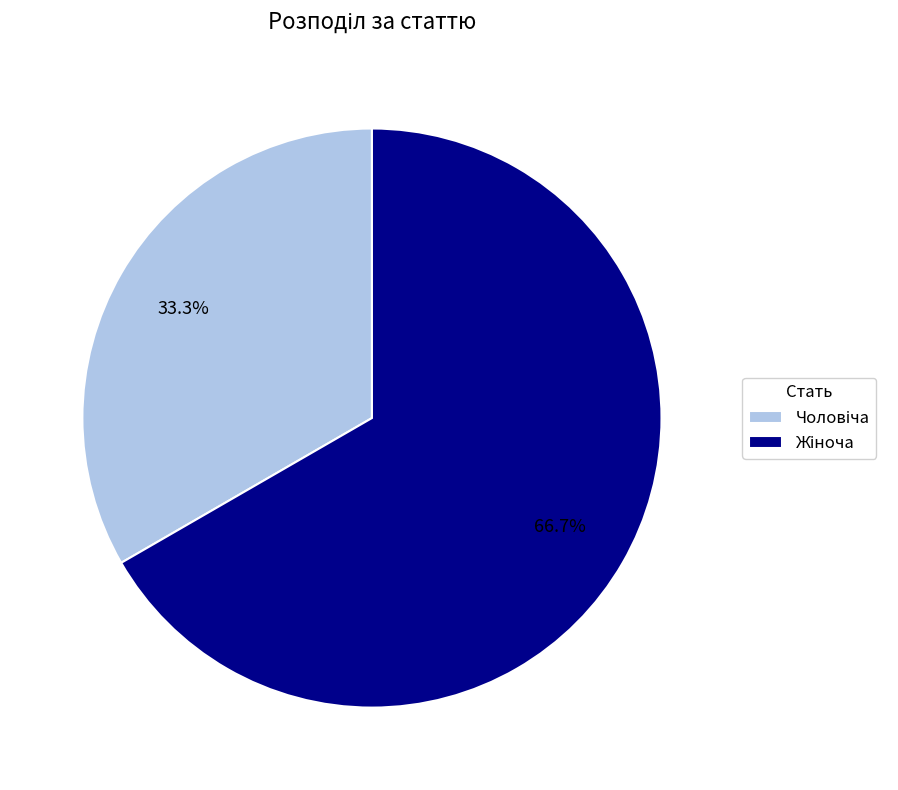

Is there a majority slice in this chart?

Yes